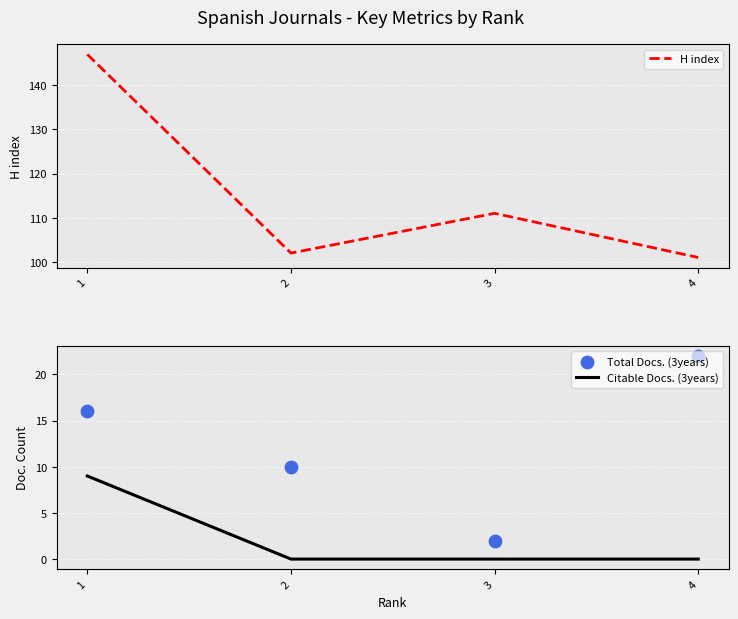

At how many categories does at least one series exceed 105?

2